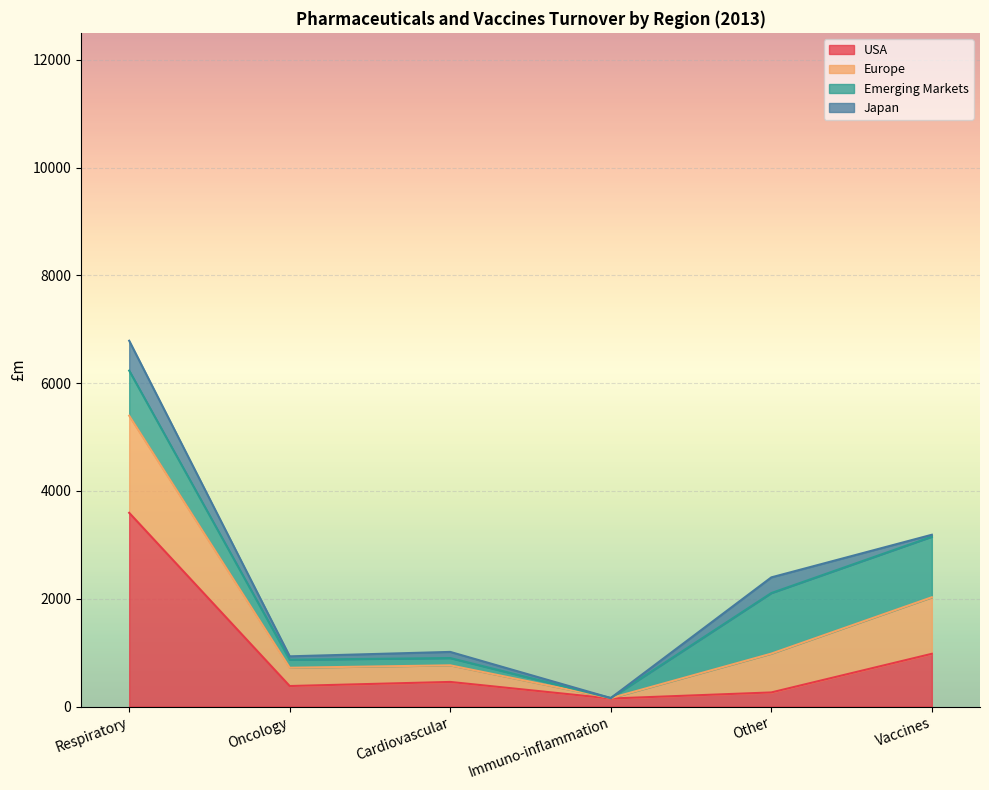

How many data points does each series have?

6